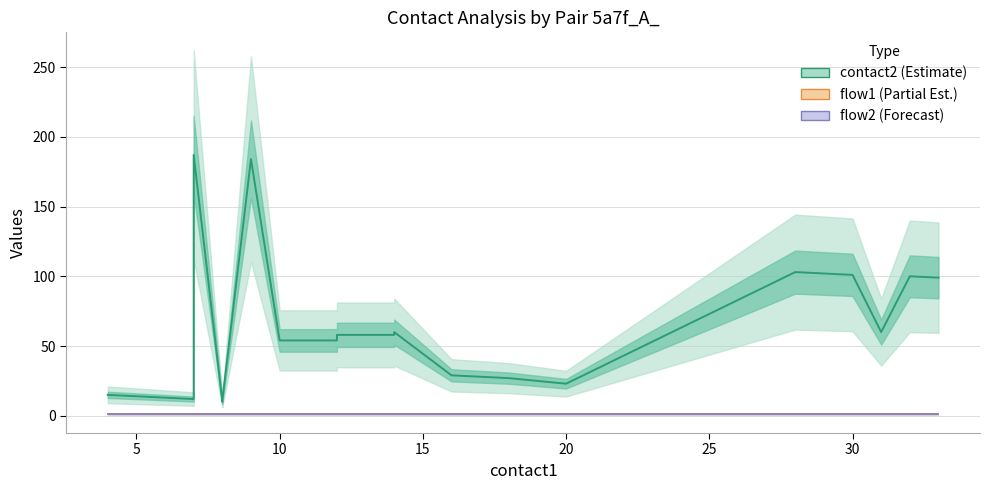

Is the value of contact2 (mid) at 14 greater than the value of flow2 (mid) at 20?

Yes